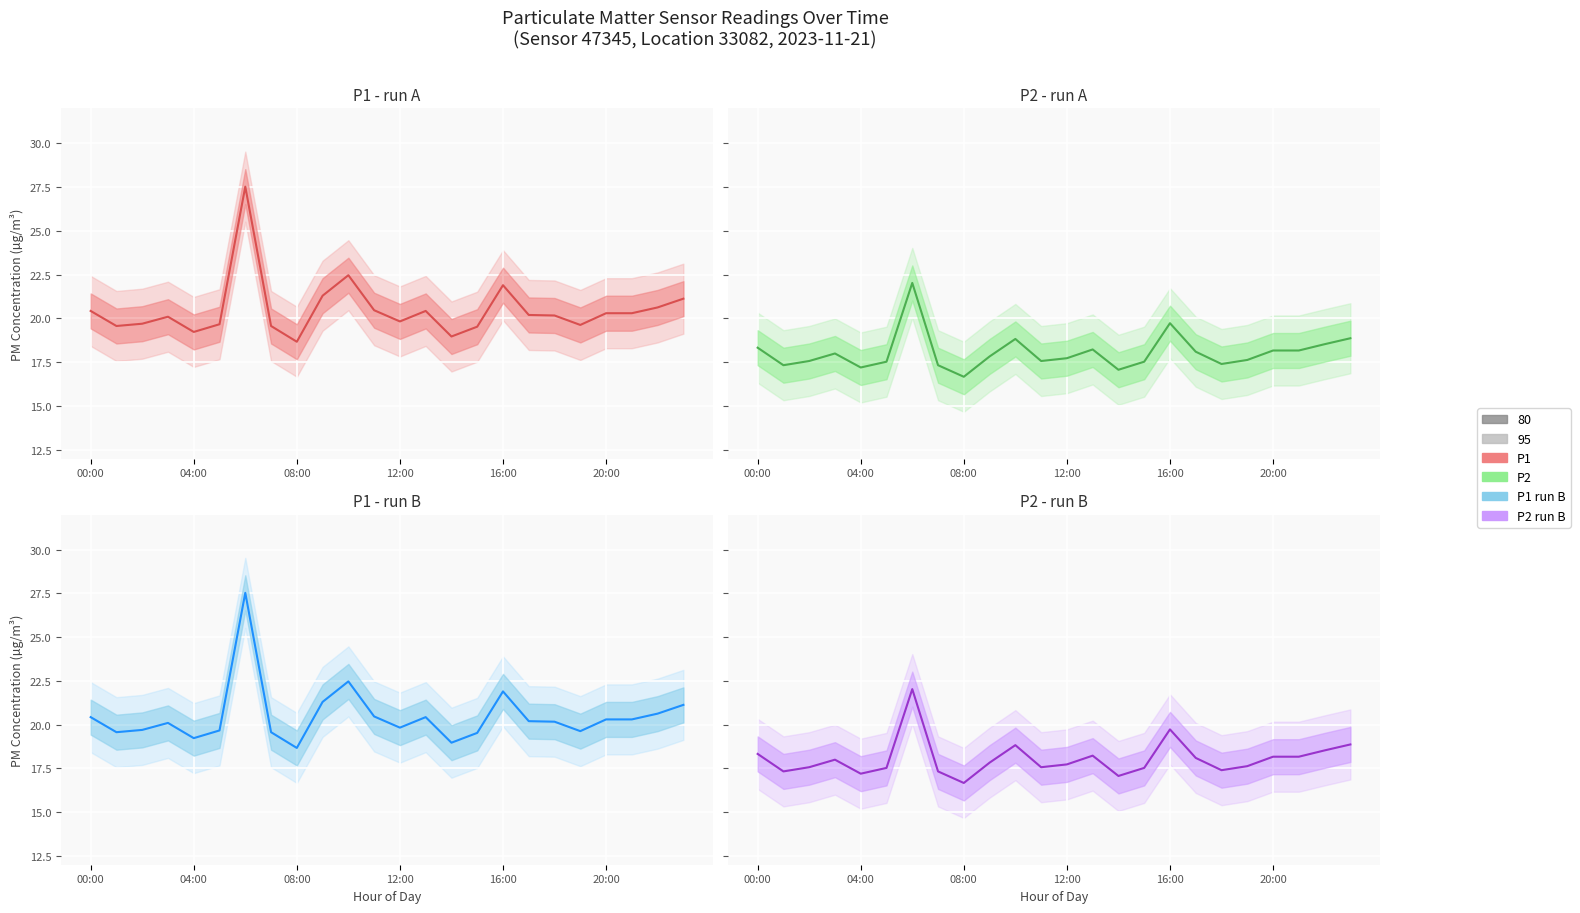

What is the difference between the highest and lowest values at 15?

2.0